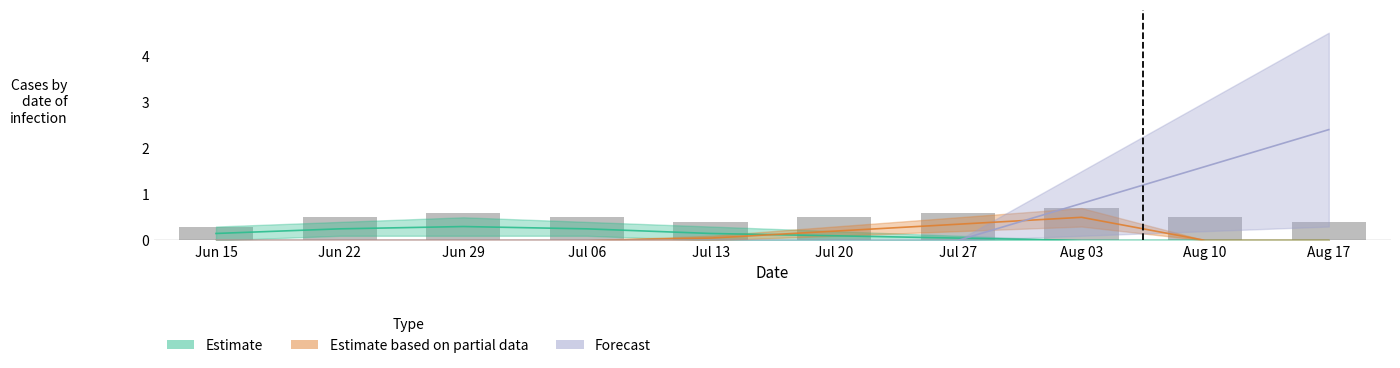

Reading left to right, what are all the values shown in this chart?

Estimate_high: 0.1	0.2	0.3	0.2	0.1	0.1	0.1	0.0	0.0	0.0
Partial_low: 0.0	0.0	0.0	0.0	0.1	0.2	0.3	0.5	0.0	0.0
Forecast_low: 0.0	0.0	0.0	0.0	0.0	0.0	0.0	0.8	1.6	2.4
bar_values: 0.3	0.5	0.6	0.5	0.4	0.5	0.6	0.7	0.5	0.4